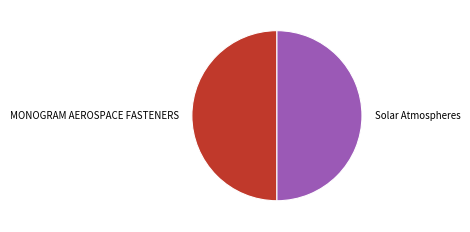

Approximately how many times larger is the value at Solar Atmospheres compared to MONOGRAM AEROSPACE FASTENERS?

1.0